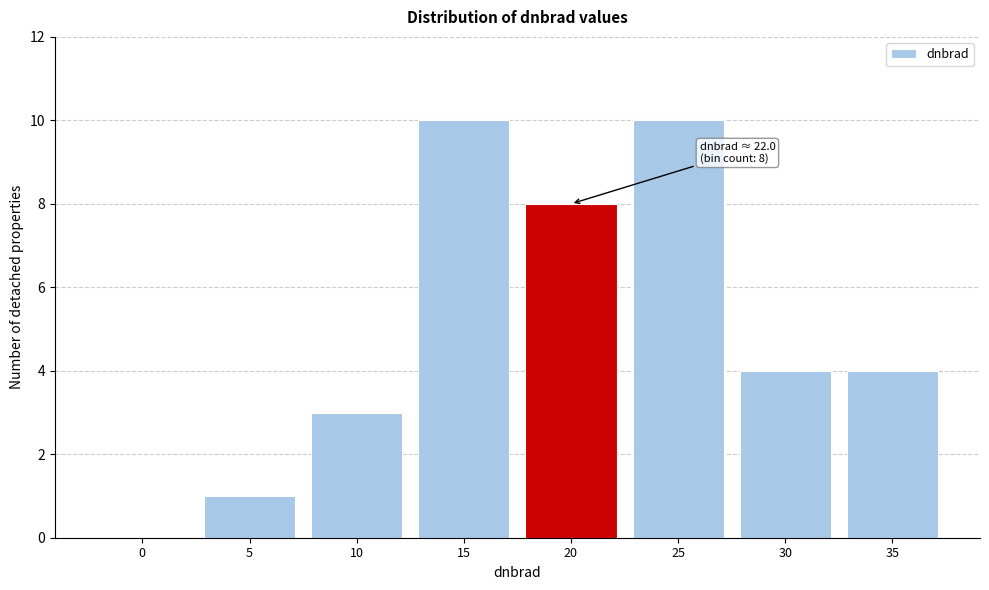

Reading left to right, what are all the values shown in this chart?

0=0	5=1	10=3	15=10	20=8	25=10	30=4	35=4